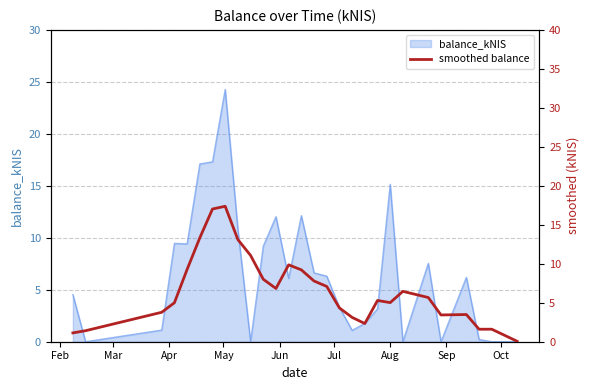

What is the highest value of the balance_kNIS series?

24.3